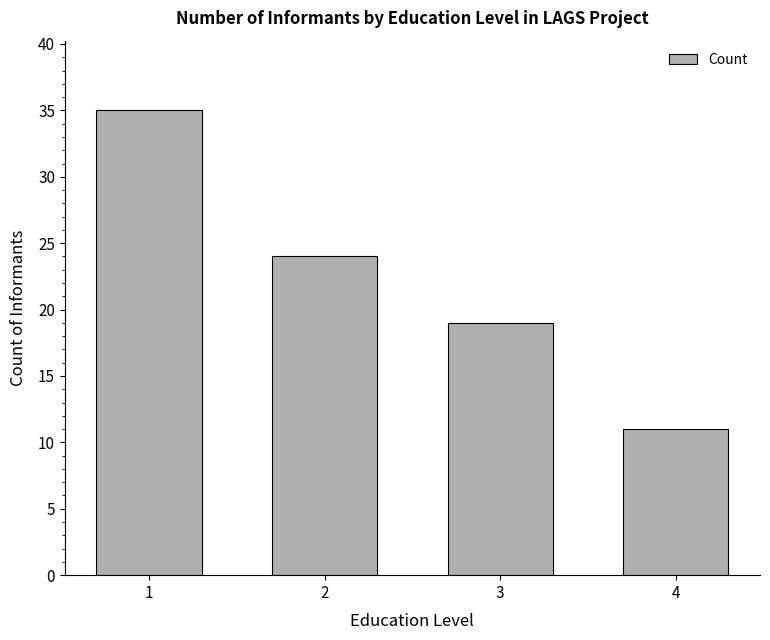

What is the sum of the values at 1 and 2?

59